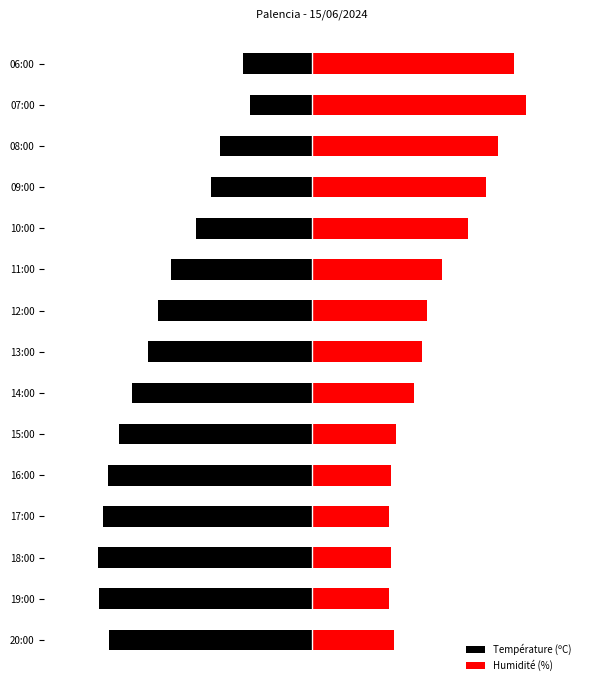

True or false: Température (ºC) has a value of -10.9 at 11:00.

False